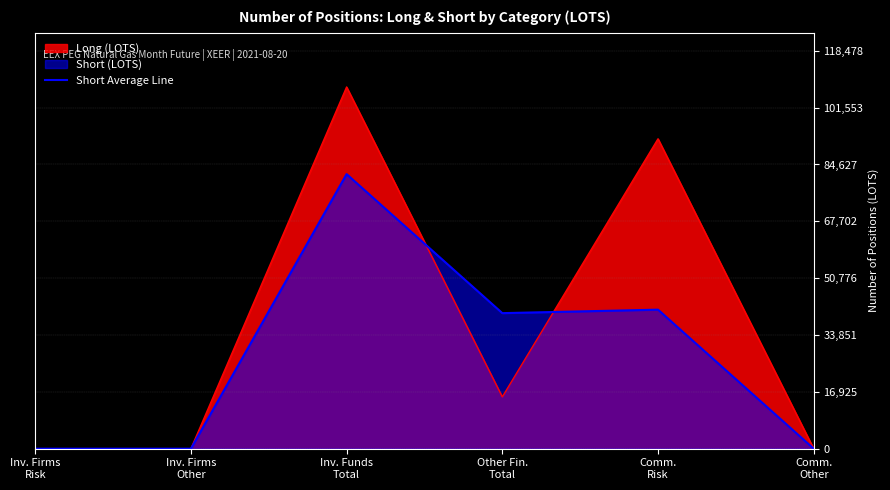

Reading right to left, list all the values displayed in this chart.

Long (LOTS): 0.0	92277.0	15431.0	107708.0	0.0	0.0
Short Average Line: 0.0	41396.0	40362.1	81758.1	0.0	0.0